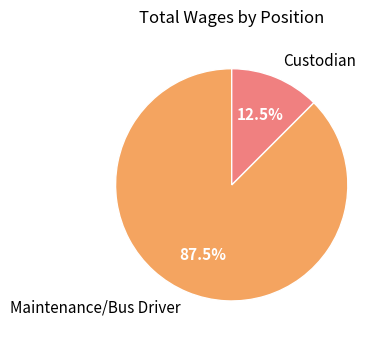

What is the smallest slice in the pie chart?

Custodian